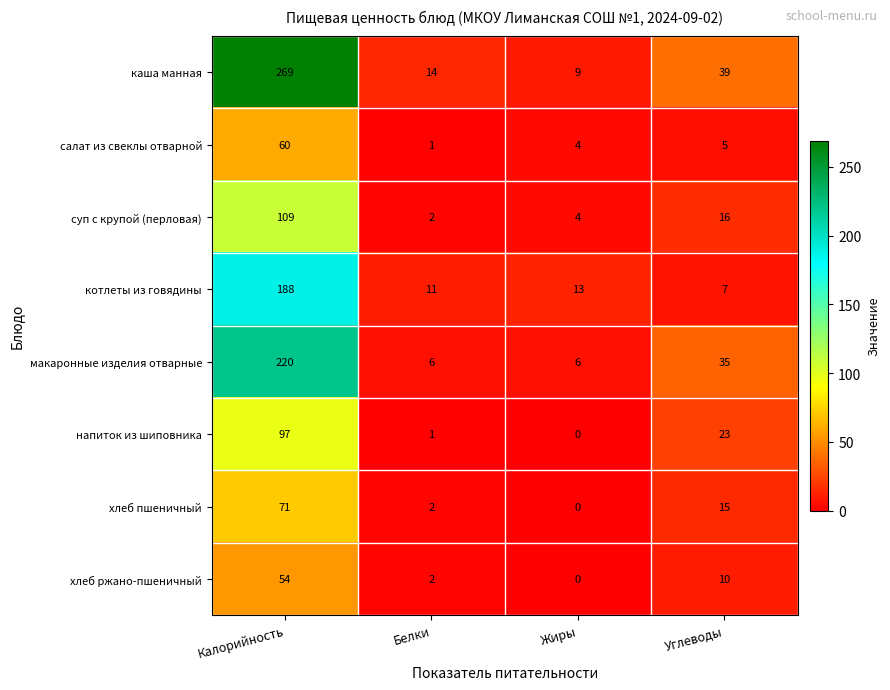

At how many categories does at least one series exceed 56?

1